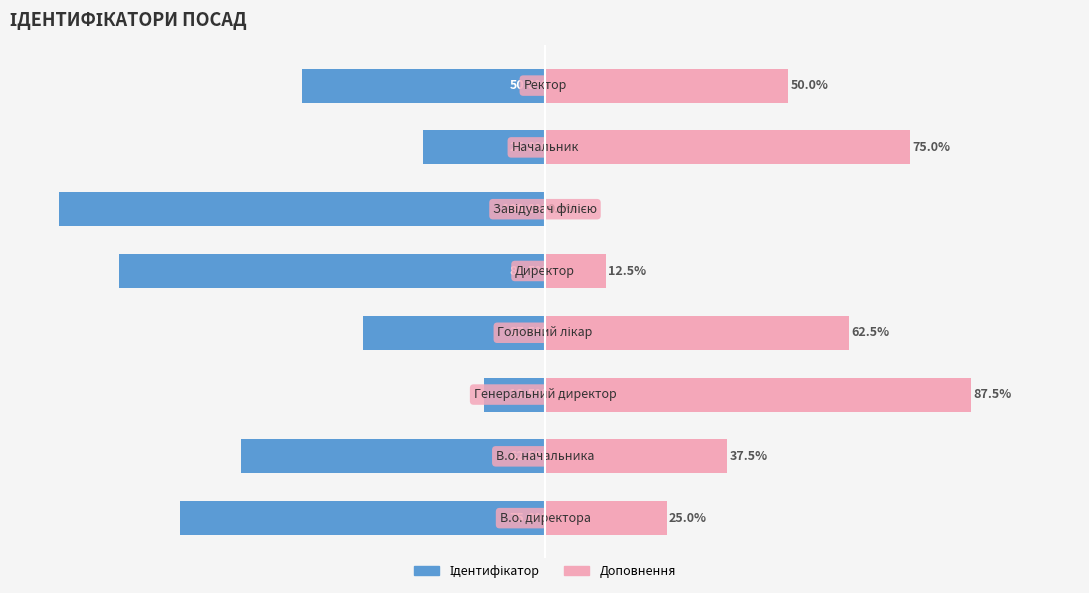

What is the difference between the maximum and second lowest values in the Ідентифікатор series?

75.0